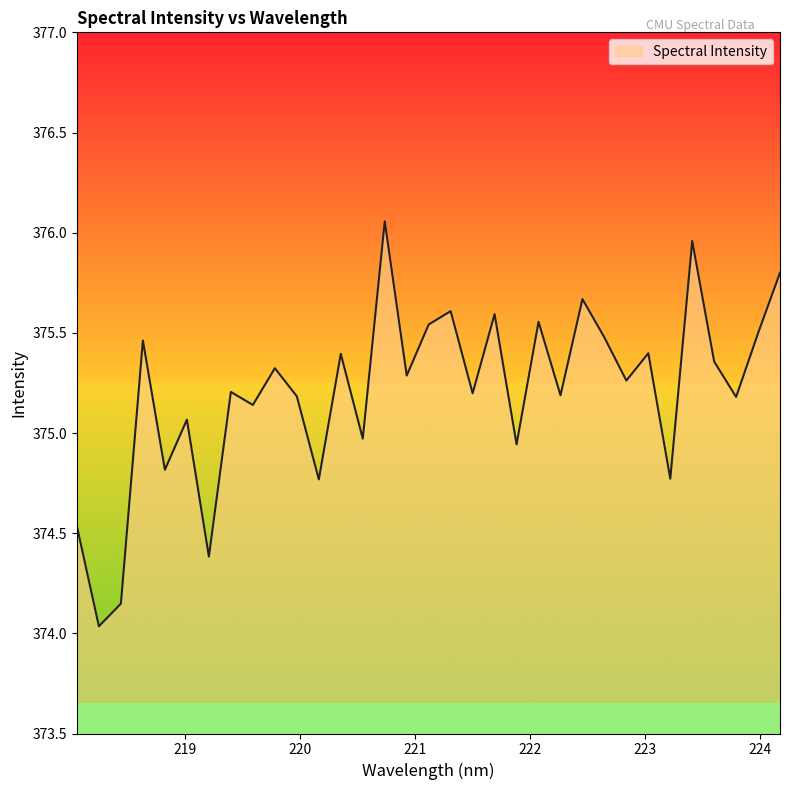

What is the difference between the maximum and minimum values?

2.0